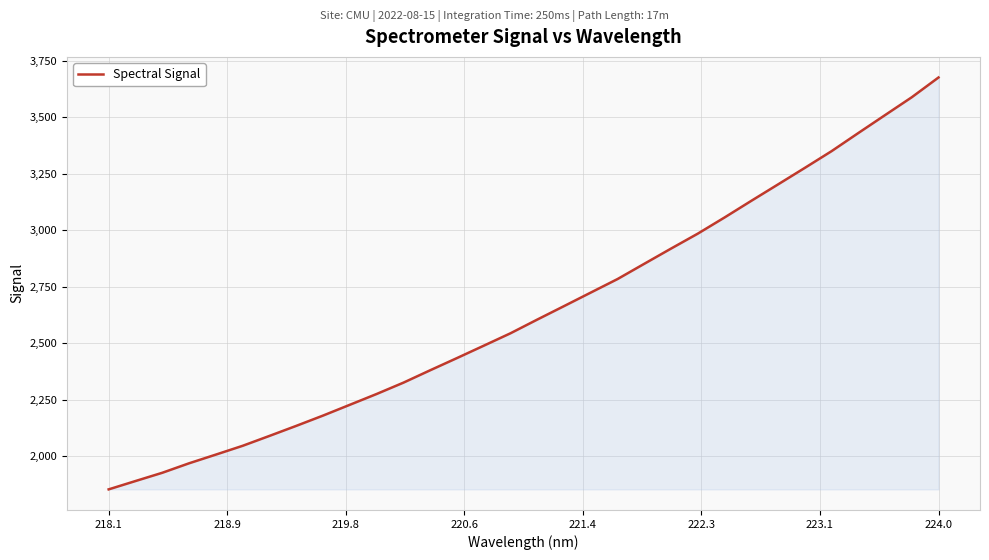

What is the greatest value displayed?

3676.5